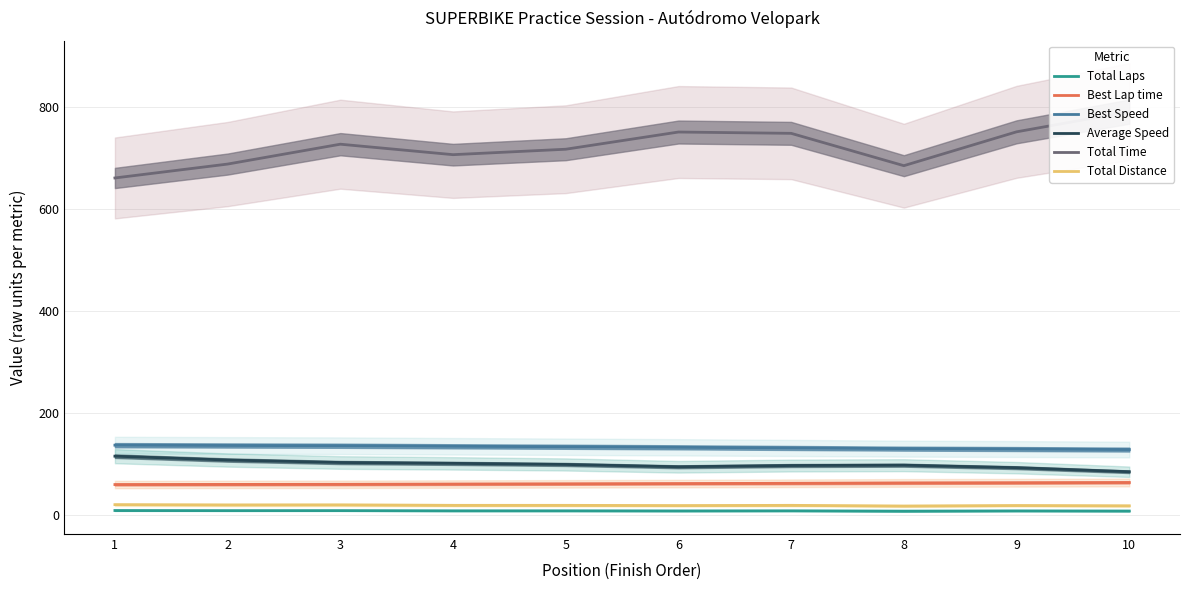

True or false: Best Lap time and Total Time cross at least once.

False